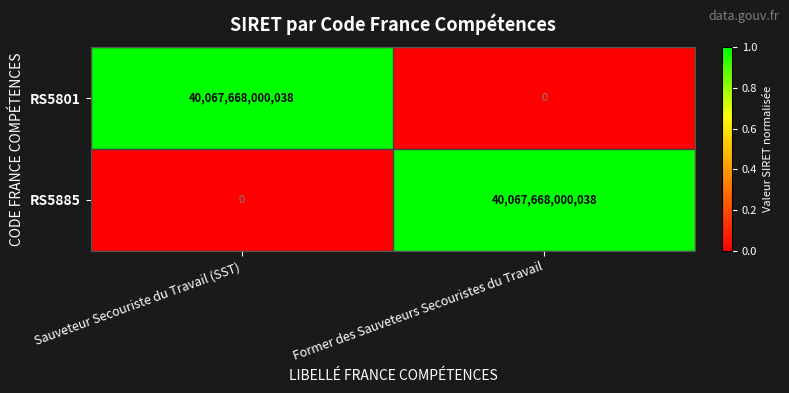

What is the difference between the maximum and minimum values in the RS5801 series?

40067668000038